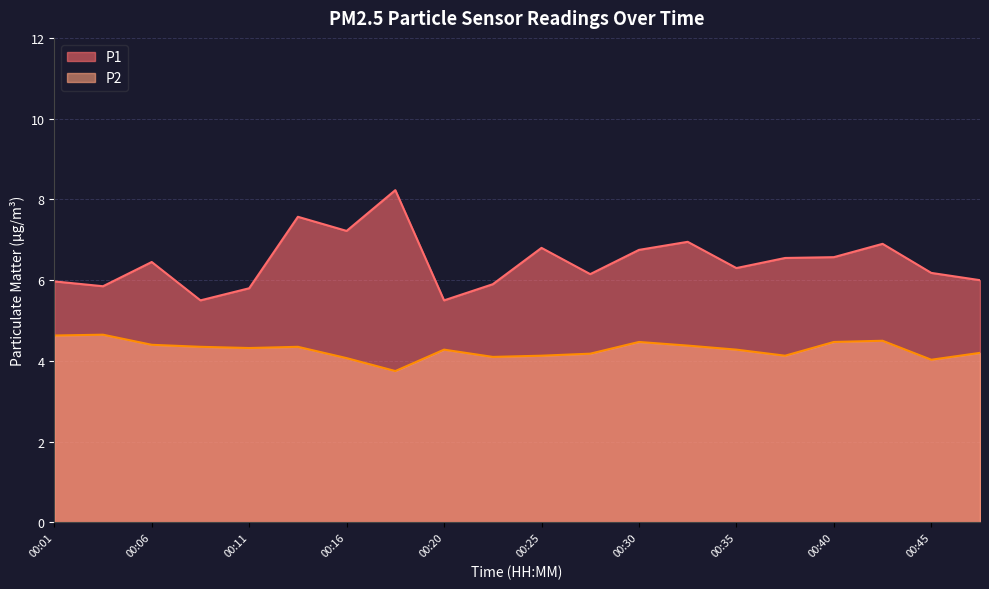

True or false: P1 and P2 intersect in this chart.

False